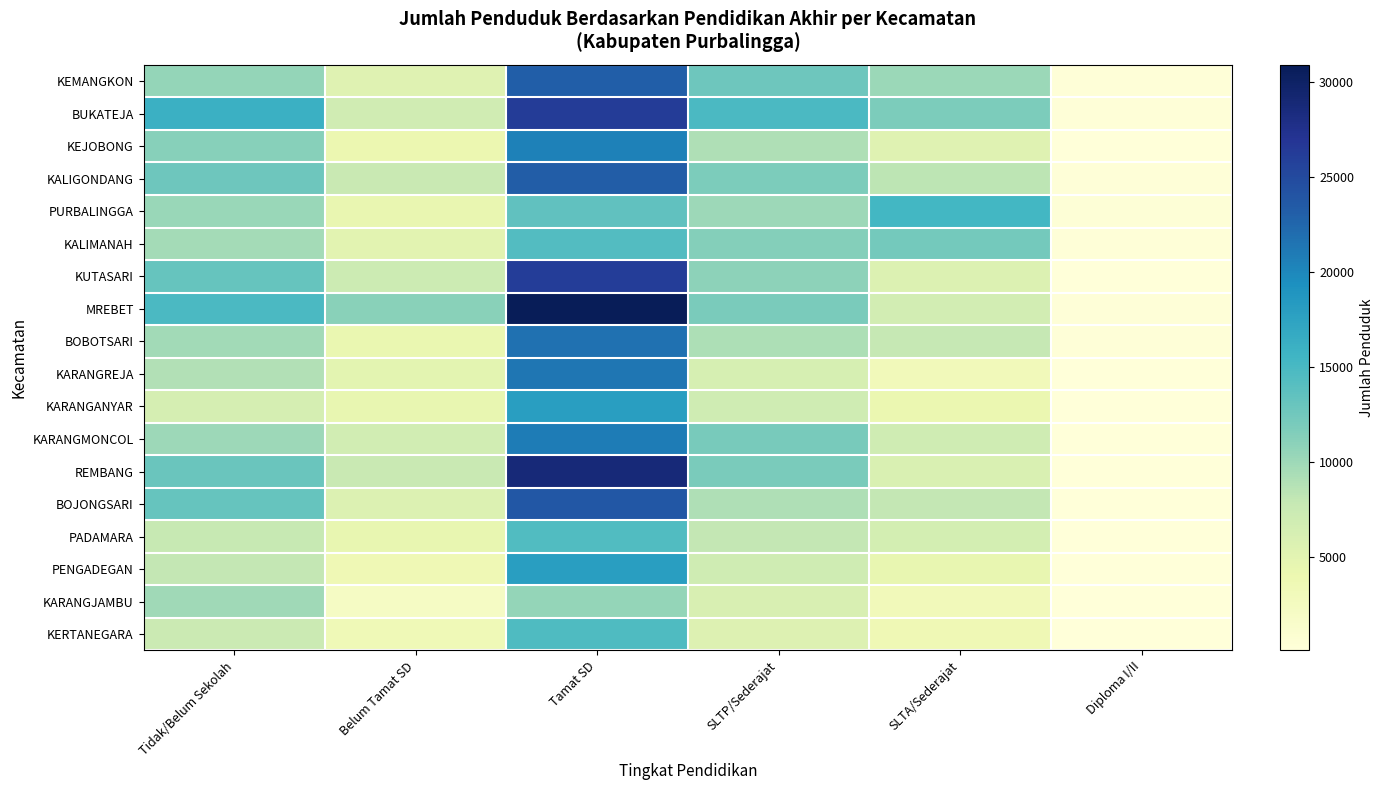

List the series in order of their peak value, highest first.

MREBET, REMBANG, BUKATEJA, KUTASARI, BOJONGSARI, KALIGONDANG, KEMANGKON, BOBOTSARI, KARANGREJA, KARANGMONCOL, KEJOBONG, PENGADEGAN, KARANGANYAR, PURBALINGGA, KERTANEGARA, PADAMARA, KALIMANAH, KARANGJAMBU